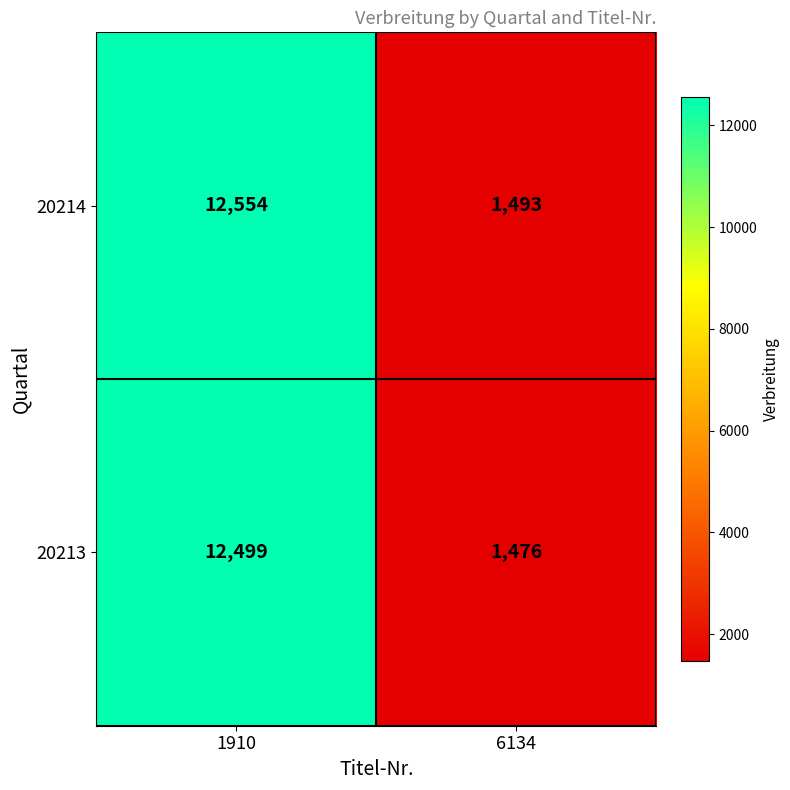

What is the sum of all 20214 values?

14047